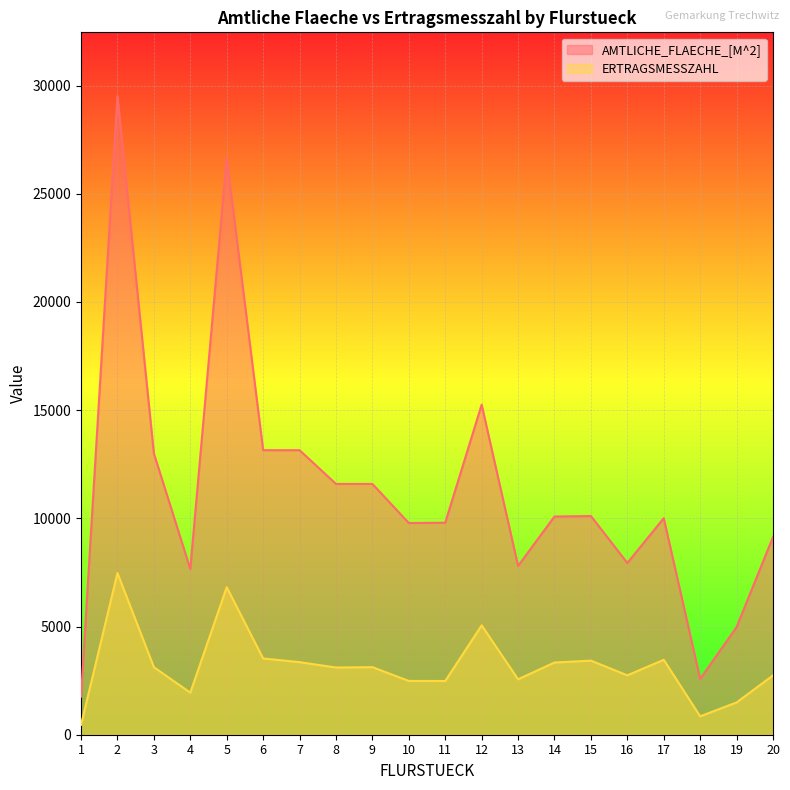

Which has a higher value, 7 or 9?

7